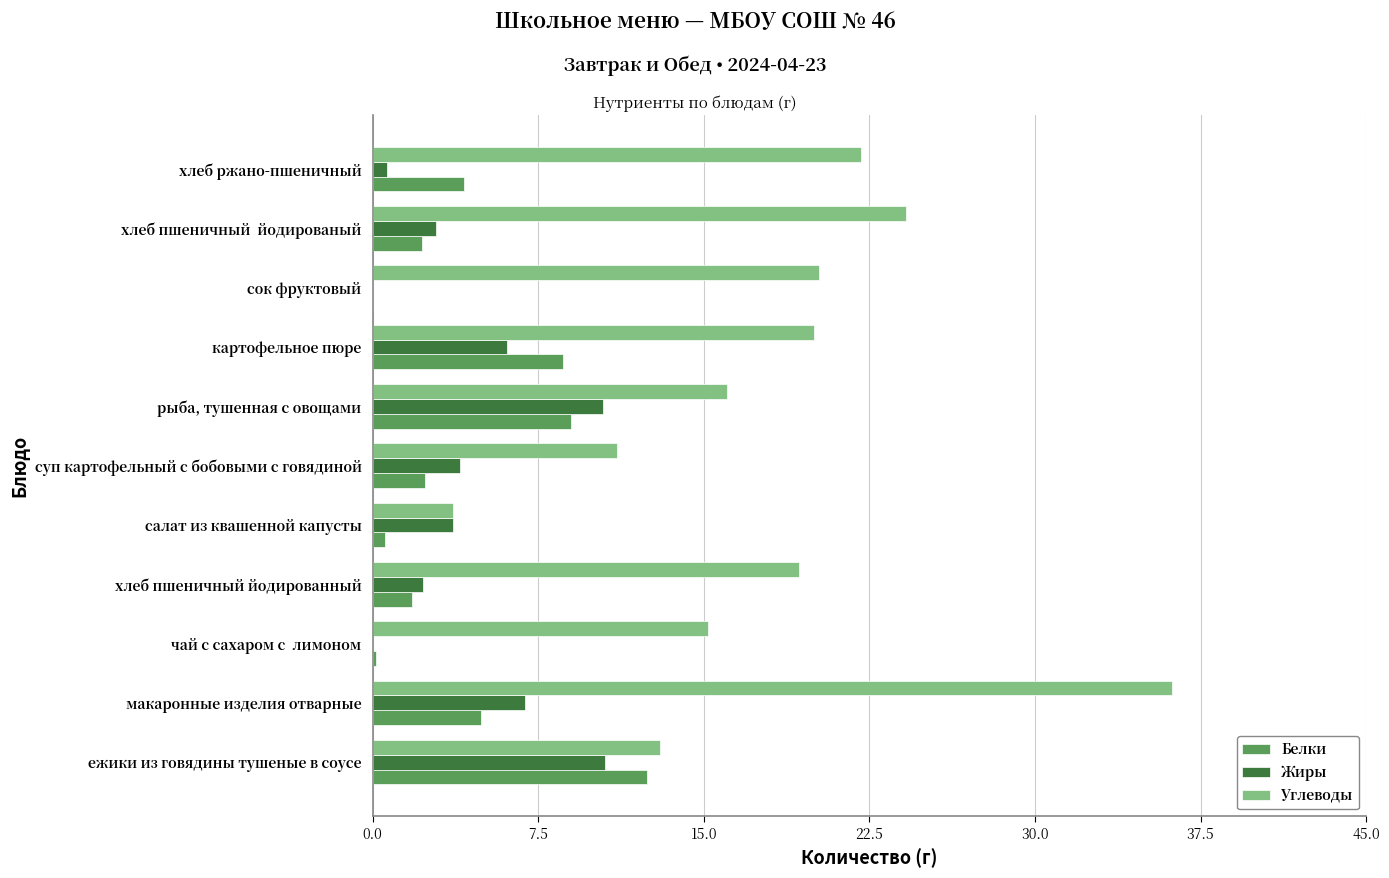

At which category does the chart reach its peak across all series?

макаронные изделия отварные